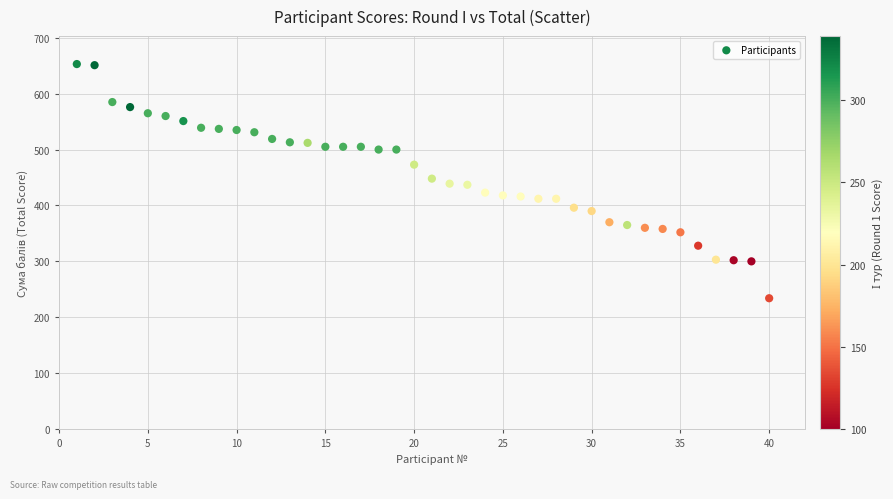

What is the range of Y values (max minus min)?

419